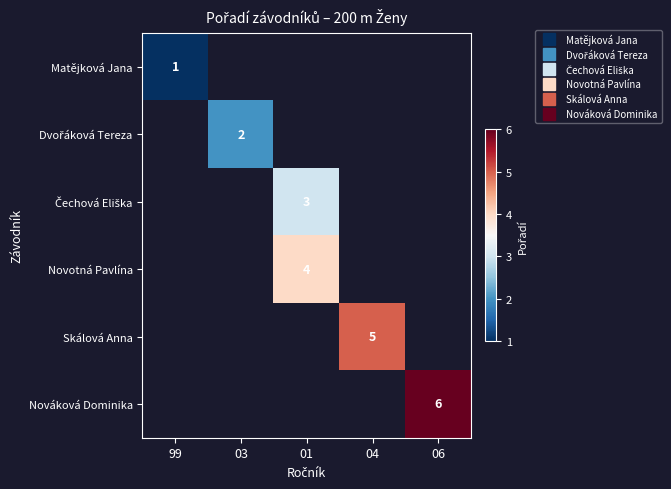

At how many categories does at least one series exceed 3?

3